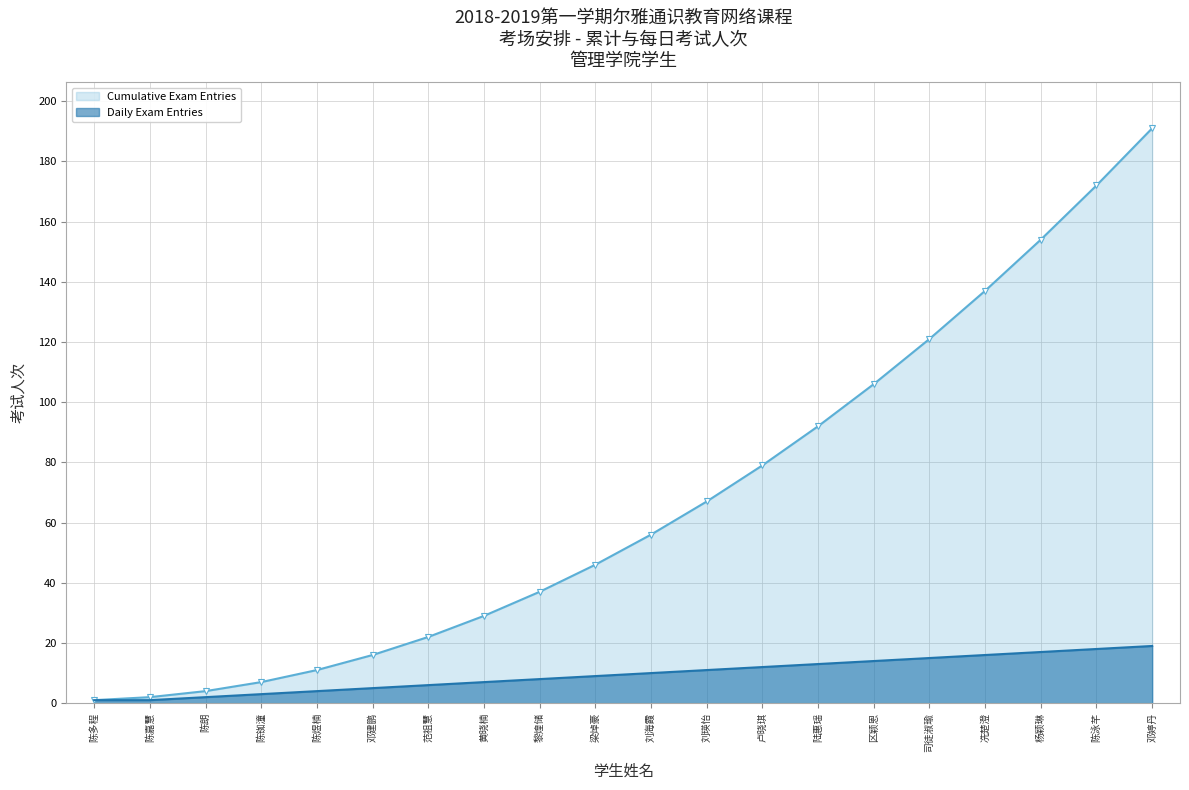

How many data points does each series have?

20